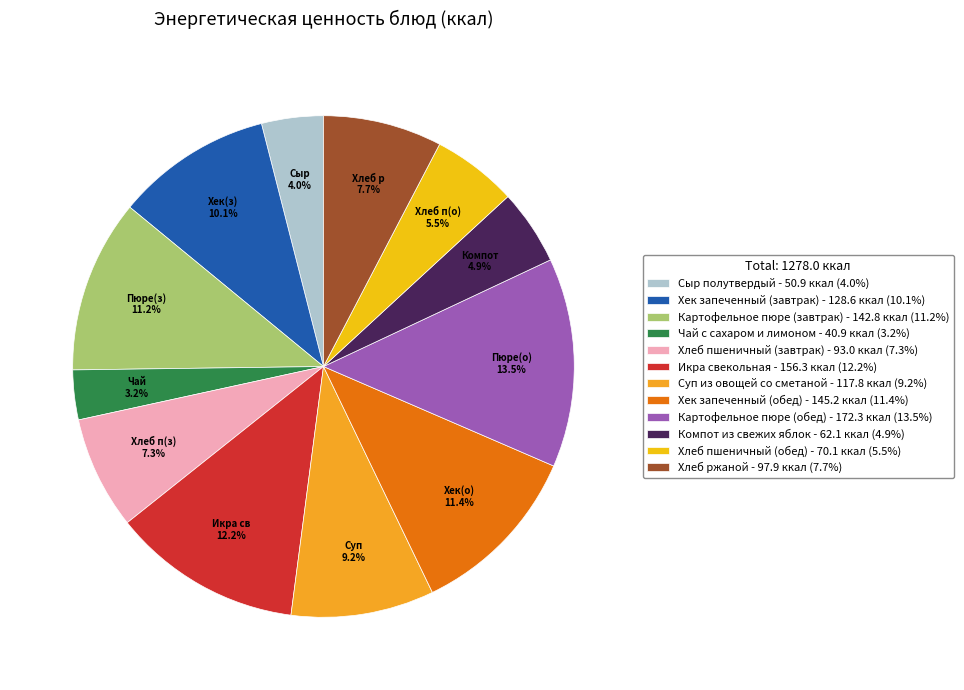

How much of the chart is everything except Хлеб пшеничный (обед)?

94.5%